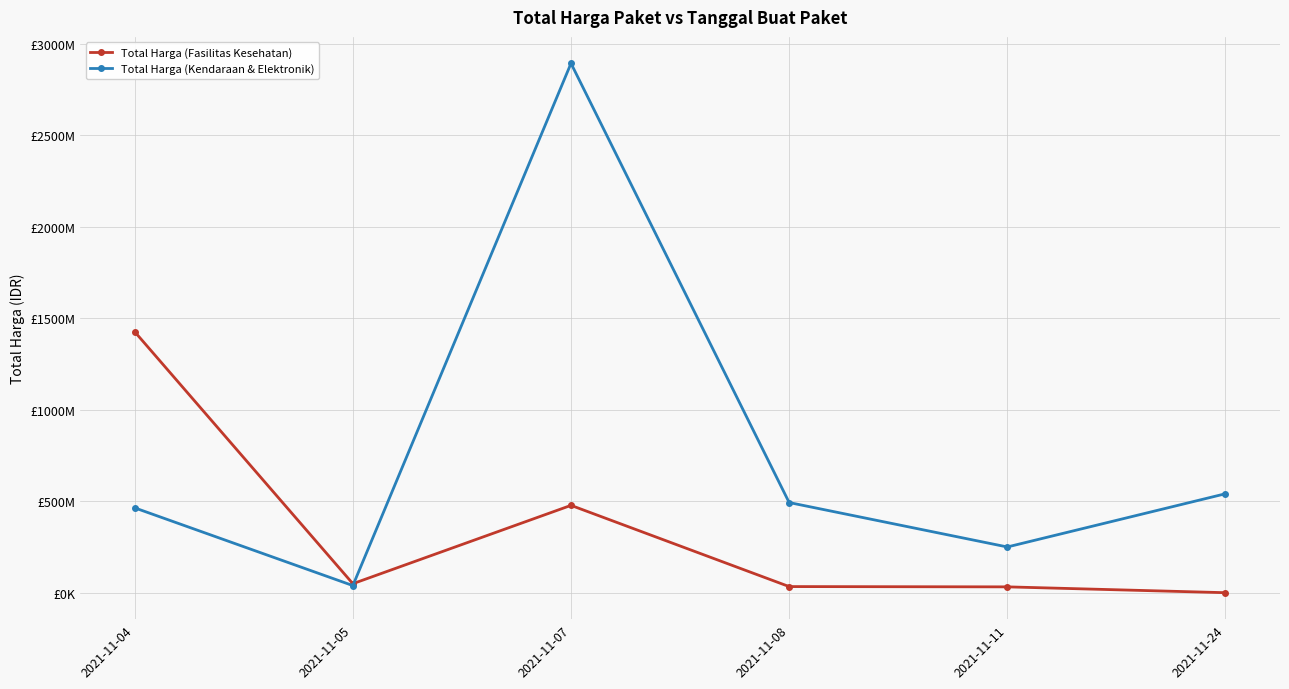

Which category has the highest value in the Total Harga (Fasilitas Kesehatan) series?

2021-11-04